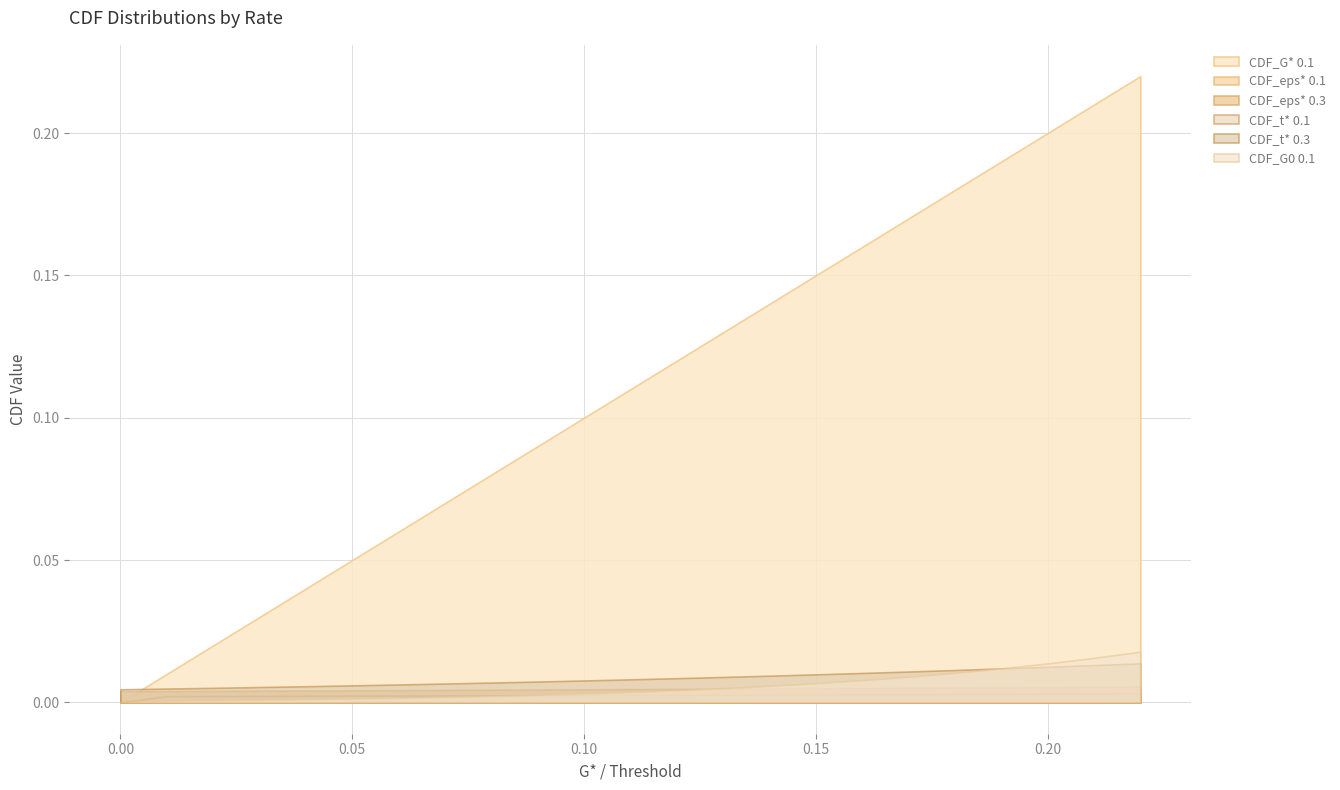

List the series in order of their peak value, lowest first.

CDF_eps_0.1, CDF_t_0.1, CDF_eps_0.3, CDF_t_0.3, CDF_G0_0.1, CDF_0.1